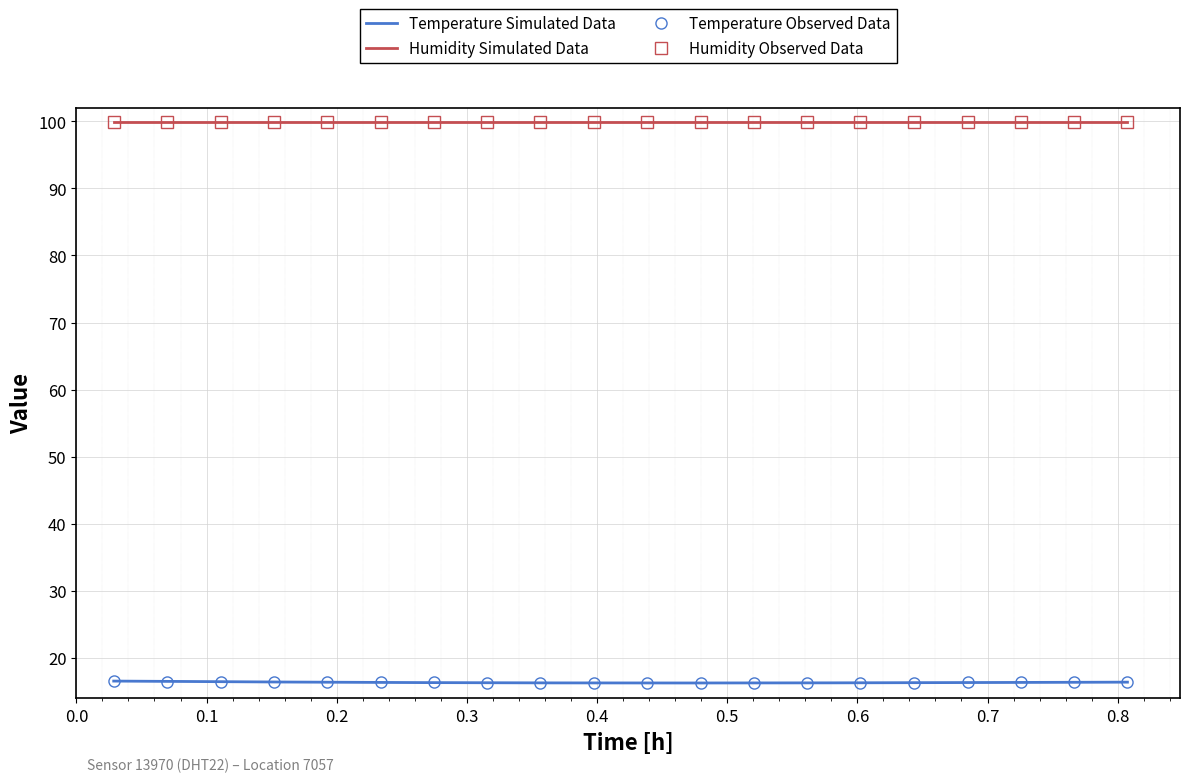

True or false: Humidity Observed Data and Temperature Observed Data intersect in this chart.

False